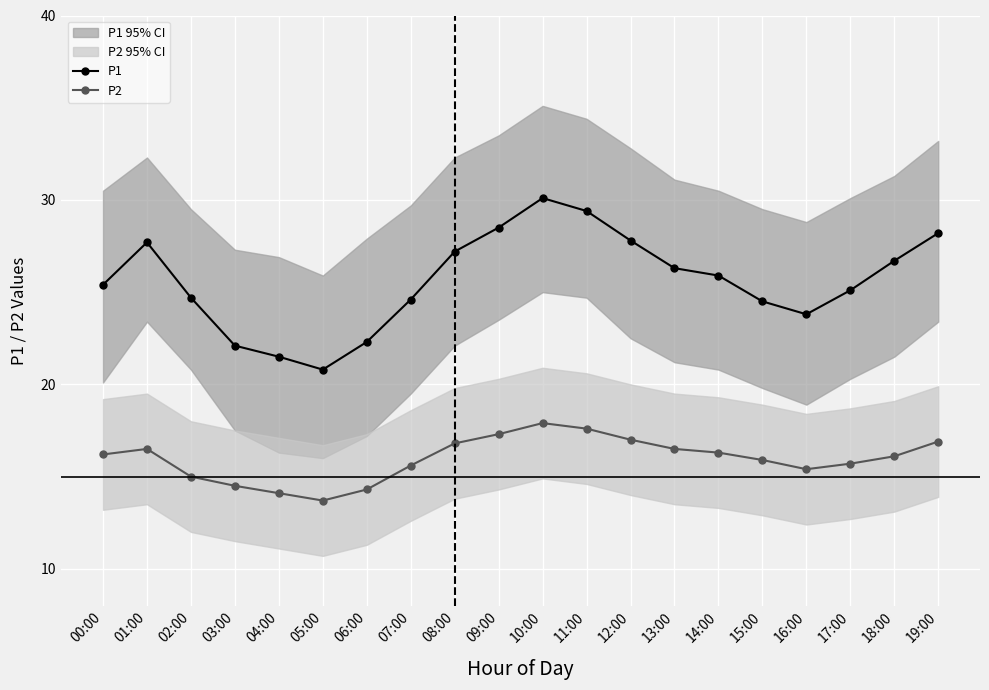

What position from the right is 16:00?

4